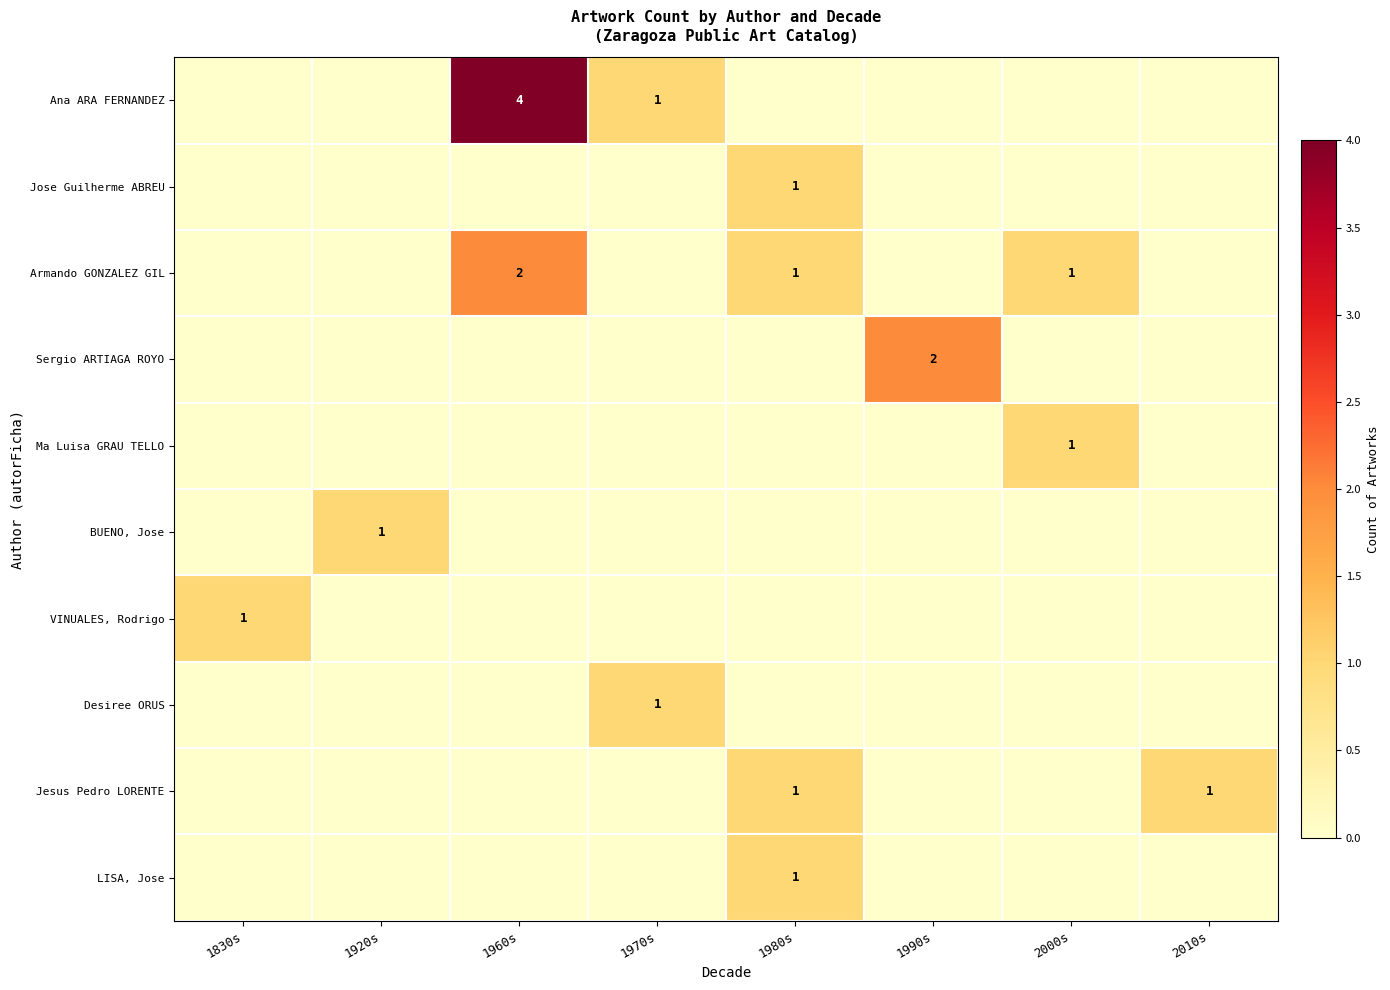

The value of BUENO, Jose at 1920s is 1. True or false?

True